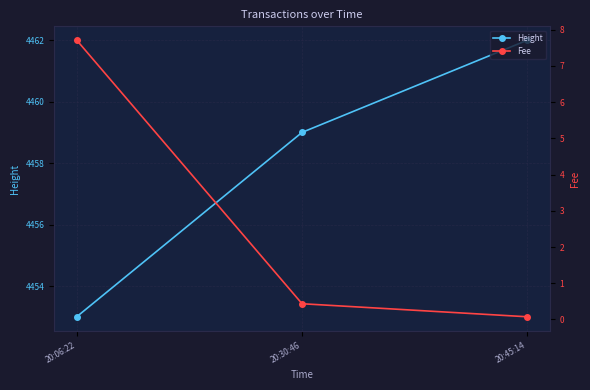

What are all the series names shown in the legend?

Height, Fee